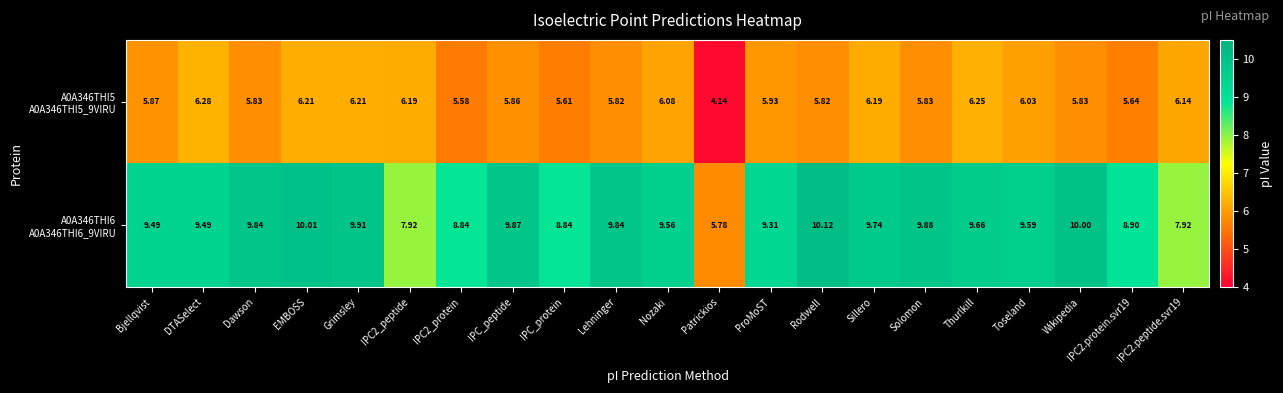

Which label corresponds to the largest value in the chart?

Rodwell